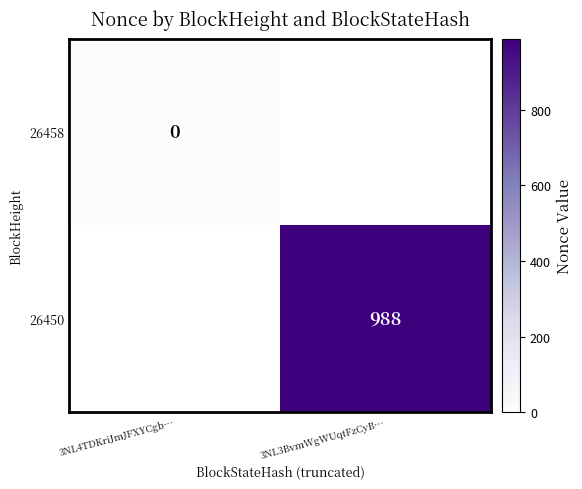

True or false: 26450 has a value of 1286 at 3NL3BvmWgWUqtFzCyB….

False